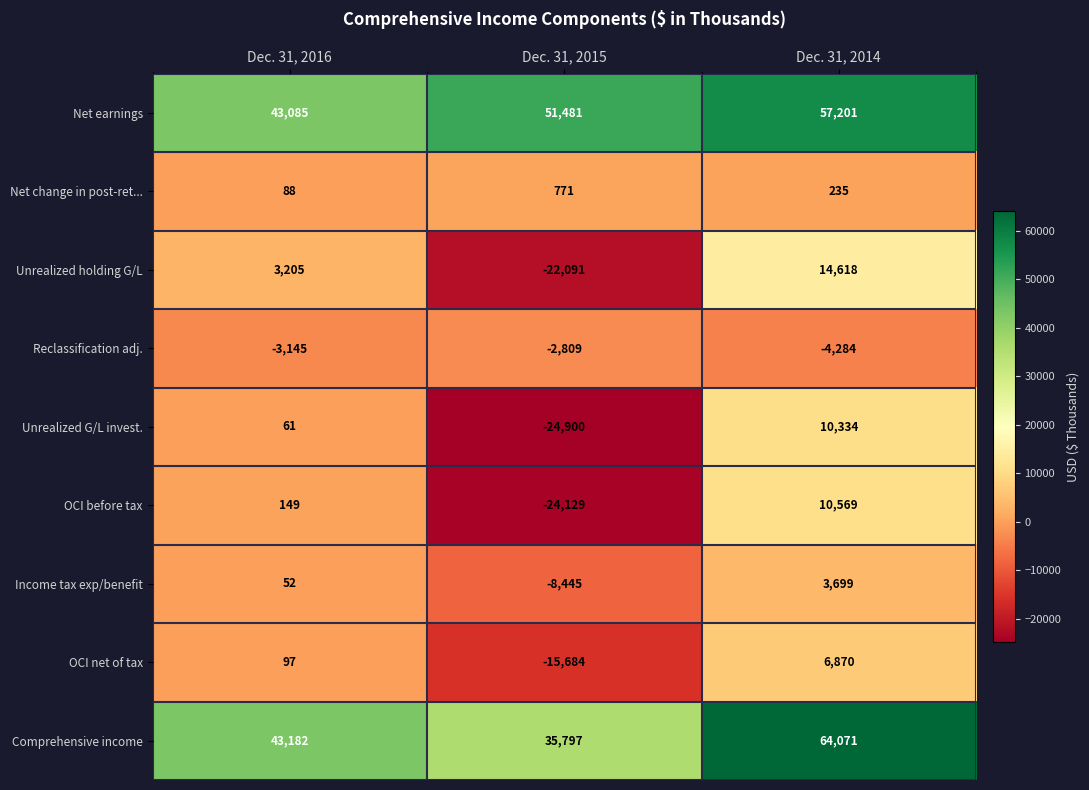

What is the highest value of the OCI before tax series?

10569